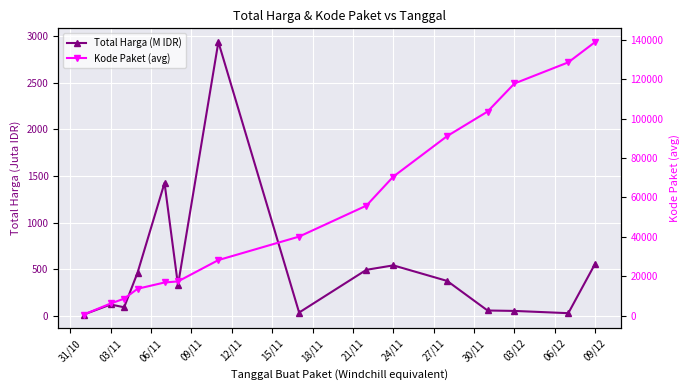

The Kode Paket (avg) series shows 37419.4 at 03/12. True or false?

False